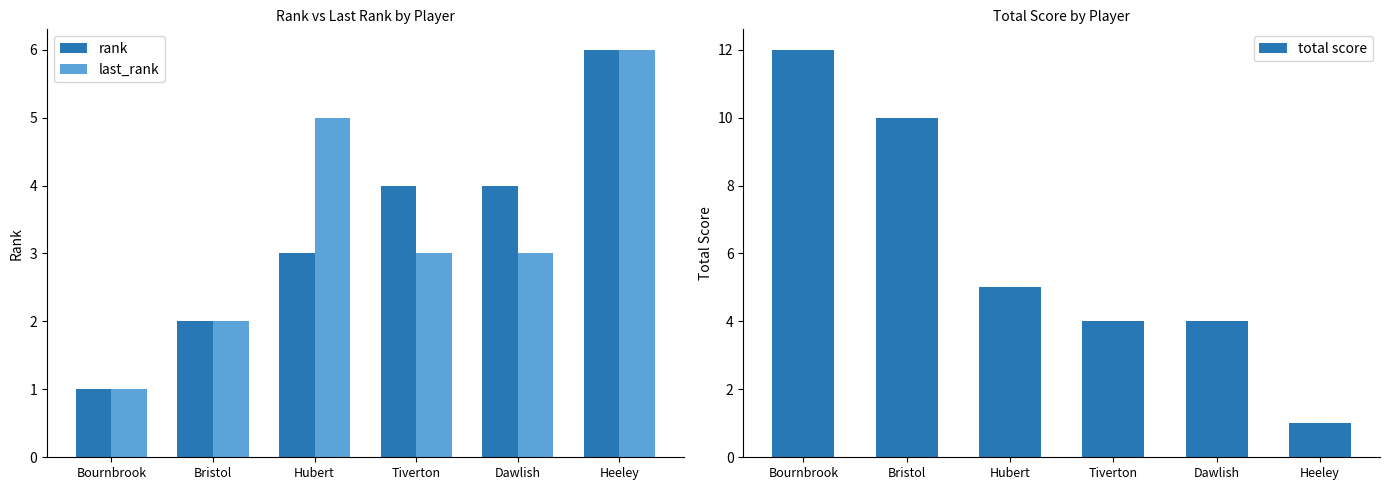

Reading left to right, transcribe all the data shown in this chart.

rank: Bournbrook=1	Bristol=2	Hubert=3	Tiverton=4	Dawlish=4	Heeley=6
last_rank: Bournbrook=1	Bristol=2	Hubert=5	Tiverton=3	Dawlish=3	Heeley=6
total score: Bournbrook=12	Bristol=10	Hubert=5	Tiverton=4	Dawlish=4	Heeley=1